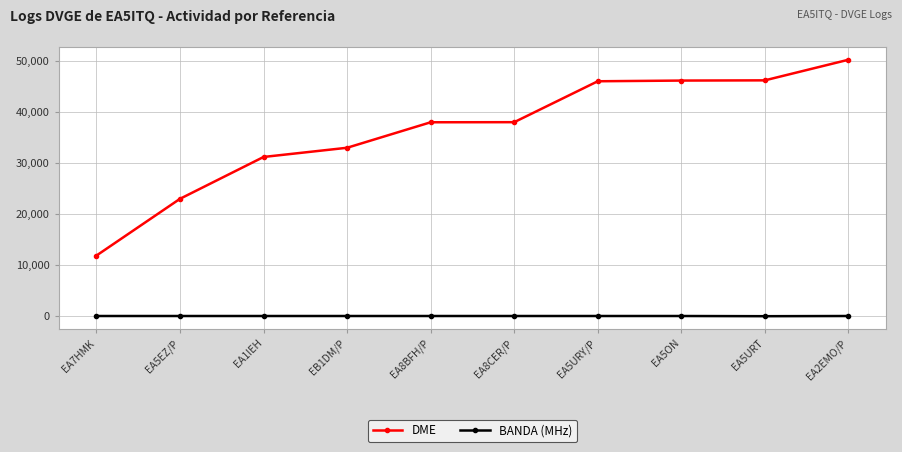

What is the lowest value of the BANDA (MHz) series?

2